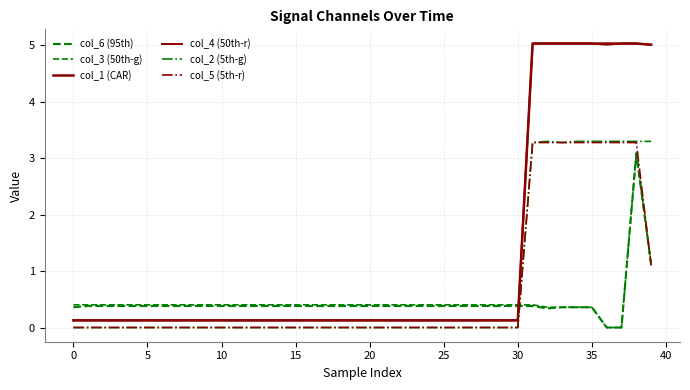

How many lines are shown in the chart?

6